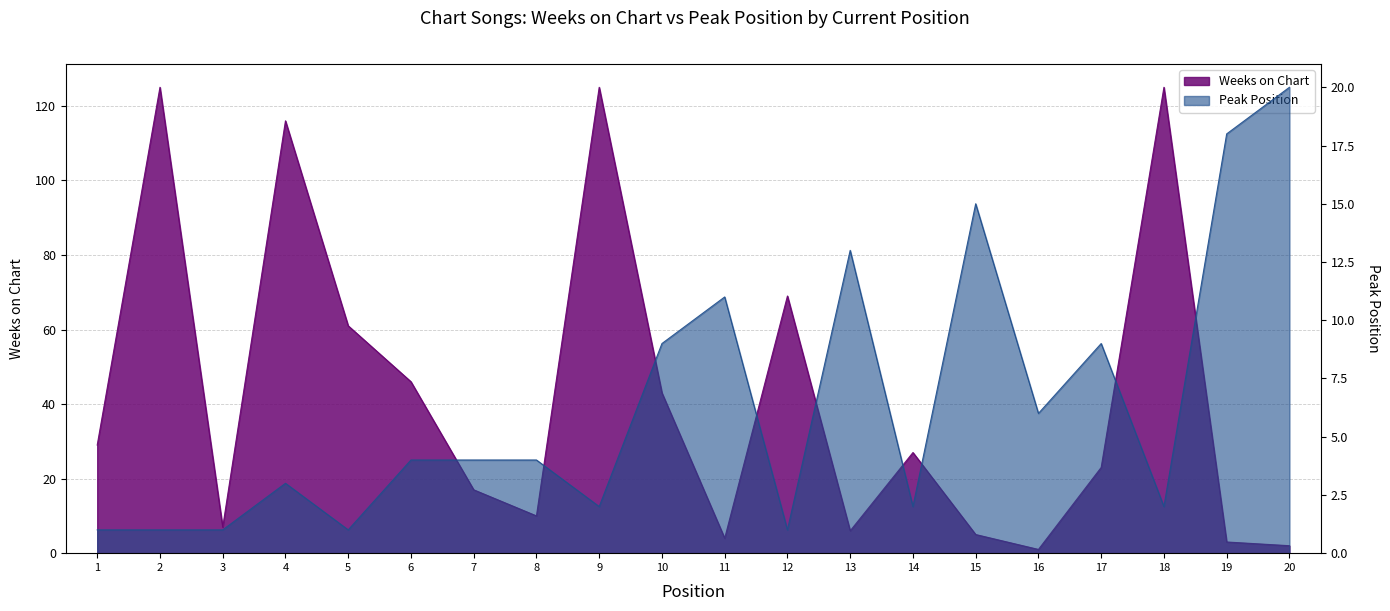

The Peak Position series shows 1 at 14. True or false?

False